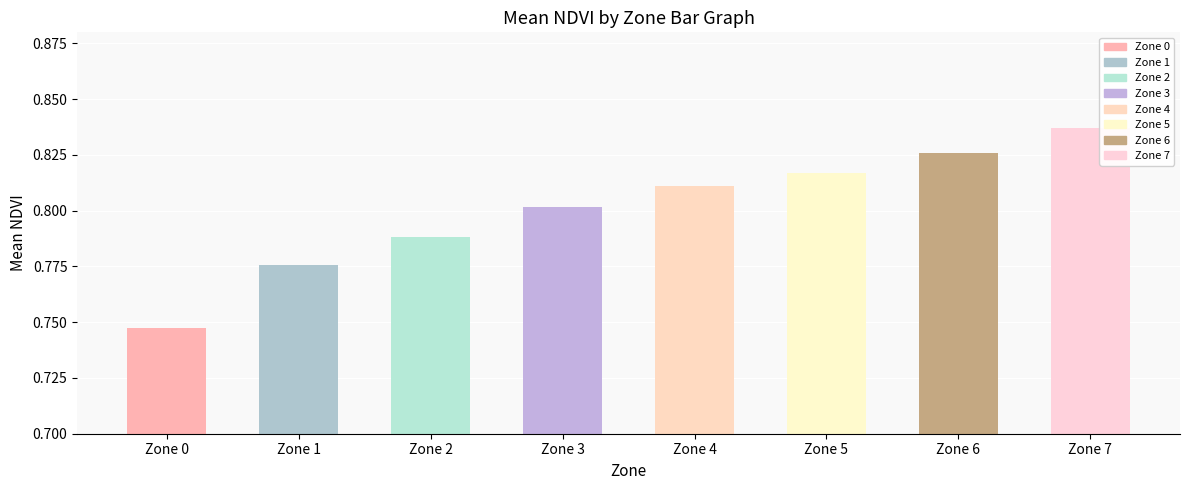

What is the difference between the second highest and minimum values?

0.1